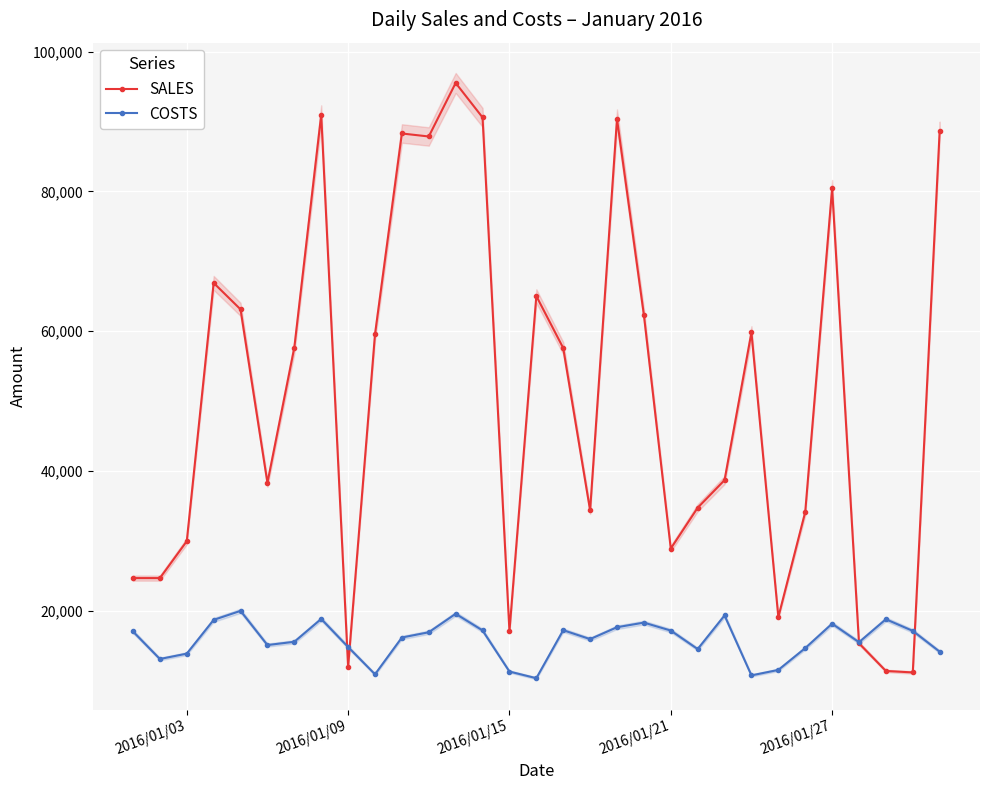

What is the lowest value of the SALES series?

11136